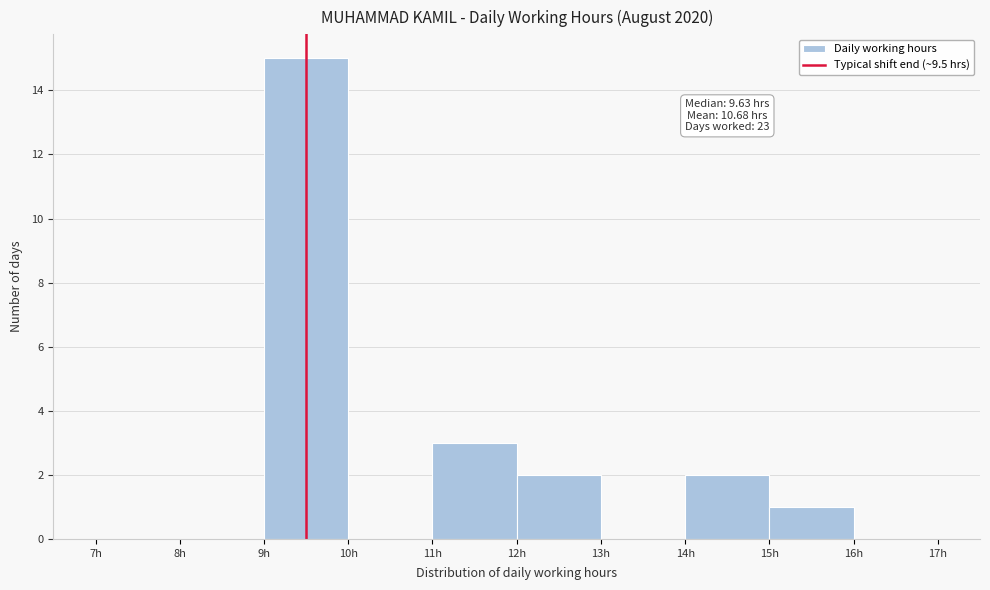

Over which range of the x-axis is the bar tallest?

9 to 10